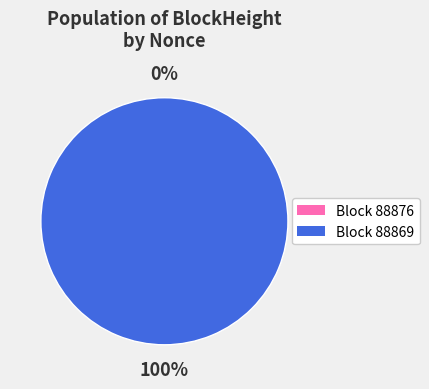

Is 88869 the majority of the pie?

Yes